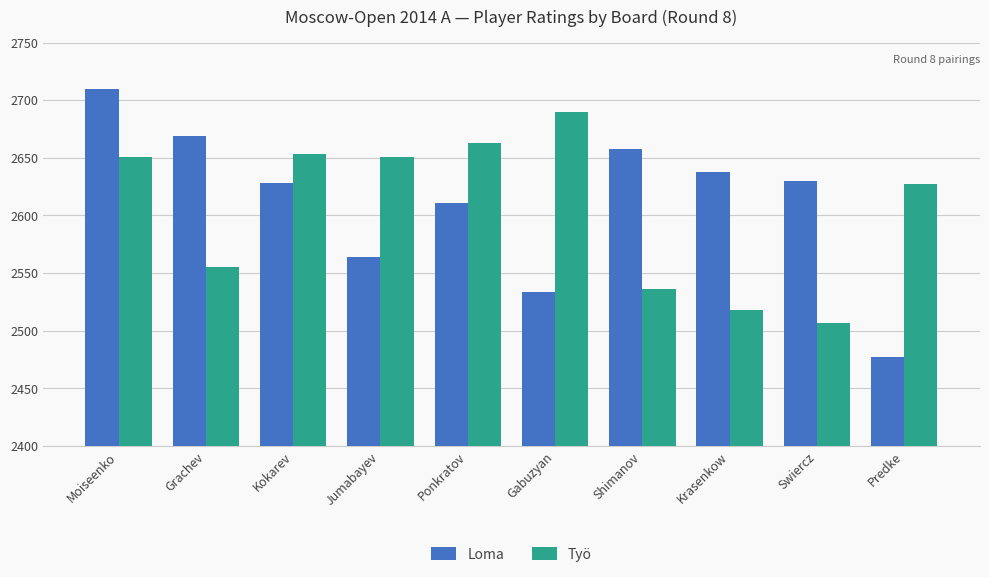

Reading left to right, transcribe all the data shown in this chart.

Loma: 2710	2669	2628	2564	2611	2534	2658	2638	2630	2477
Työ: 2651	2555	2653	2651	2663	2690	2536	2518	2507	2627